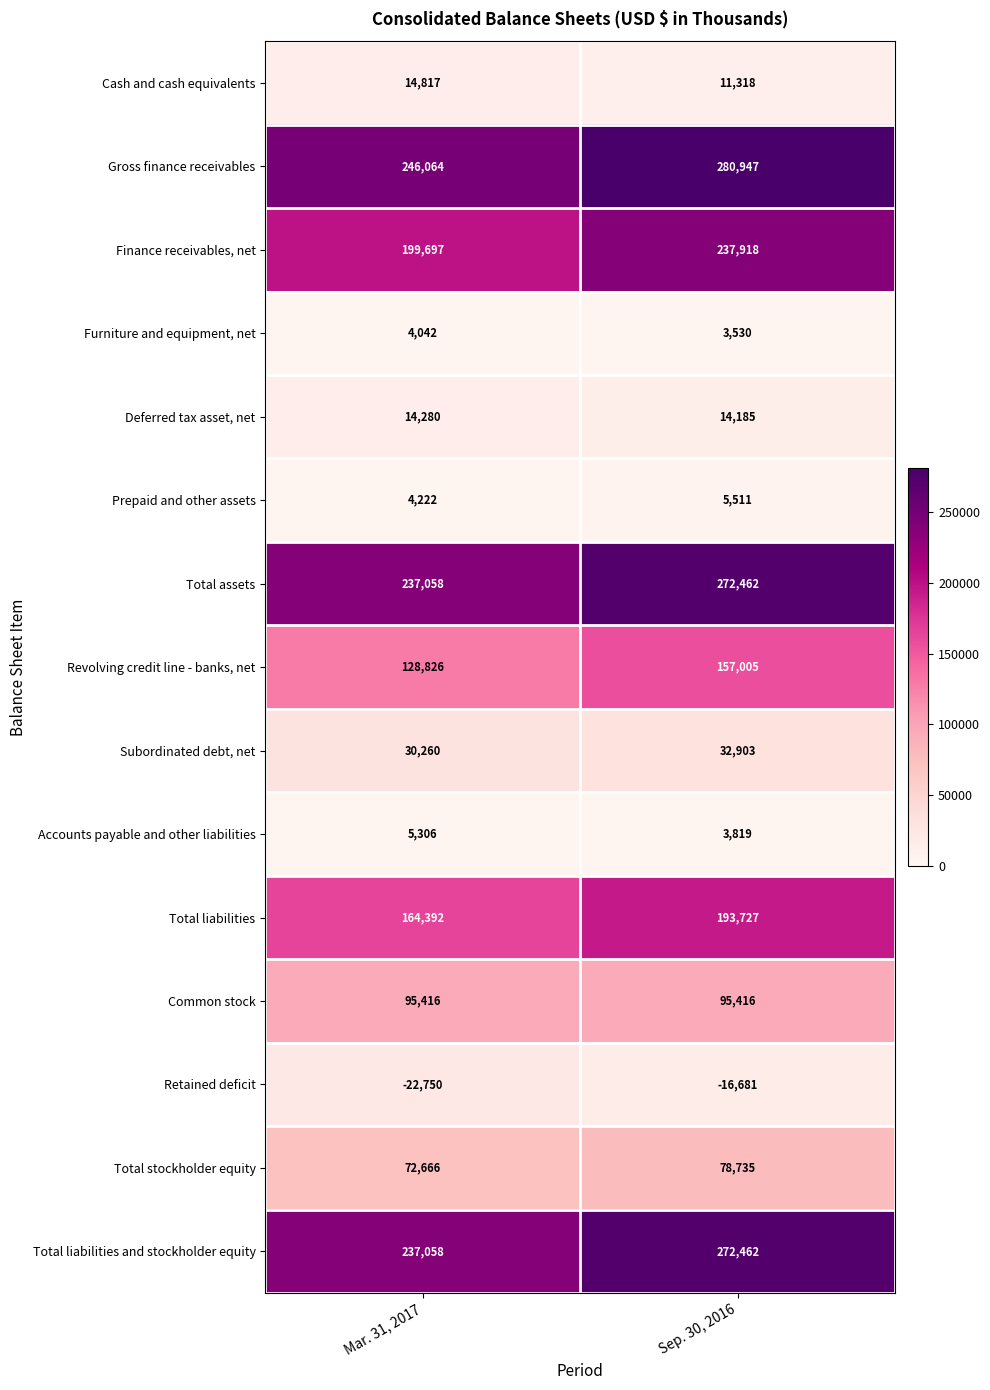

Which series has the largest total across all categories?

Gross finance receivables